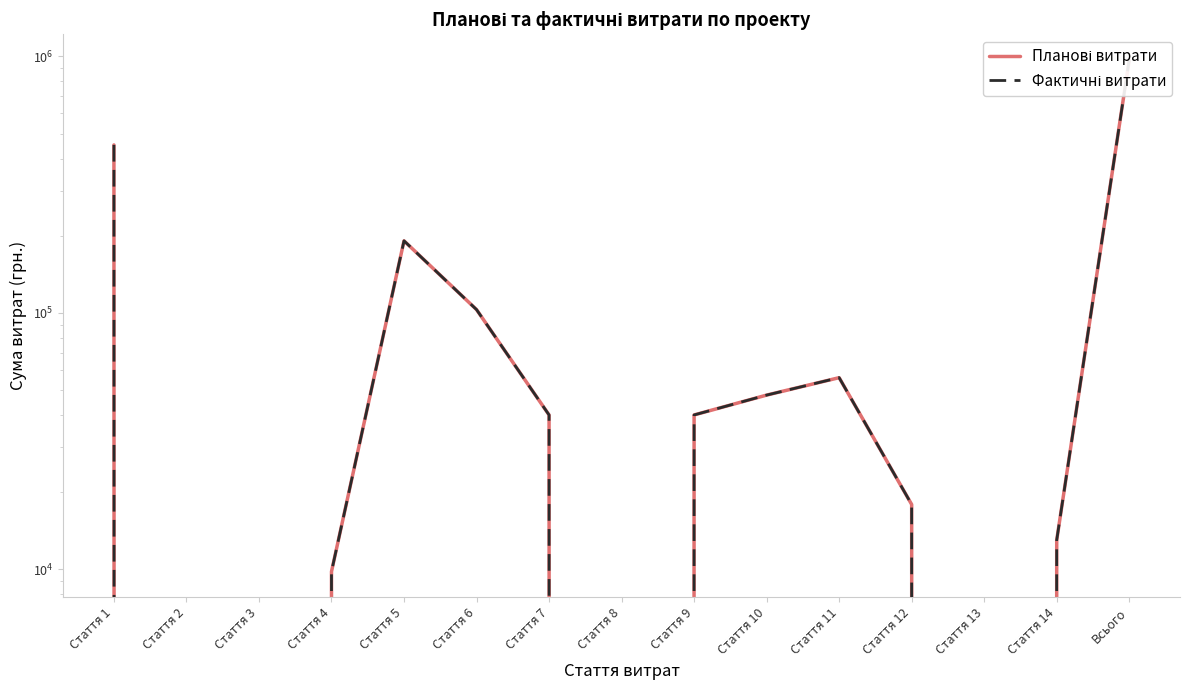

What position from the right is Стаття 10?

6